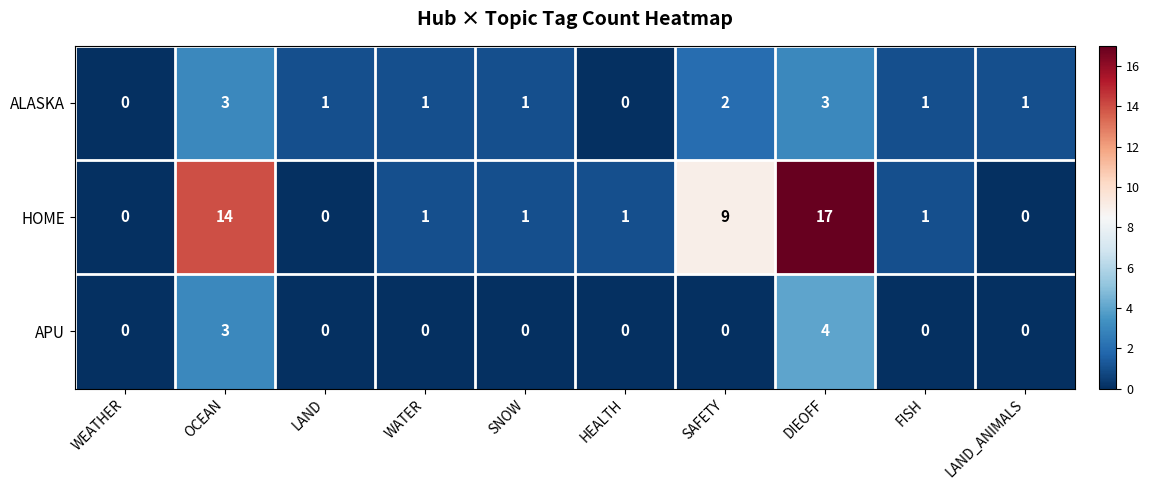

What is the approximate value of ALASKA at DIEOFF?

3